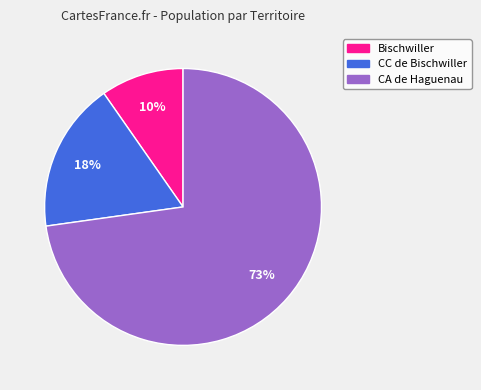

Does any single category account for the majority?

Yes